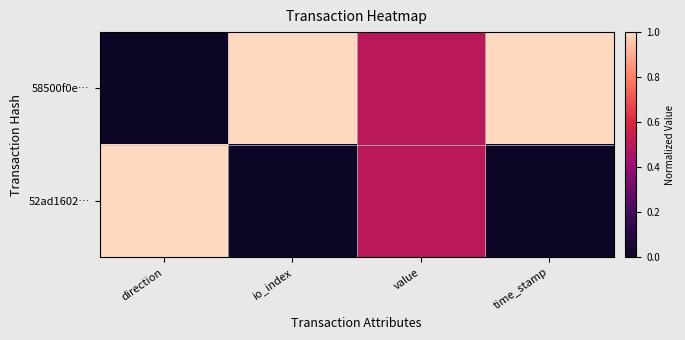

Between direction and io_index, which series saw the biggest shift?

58500f0e…